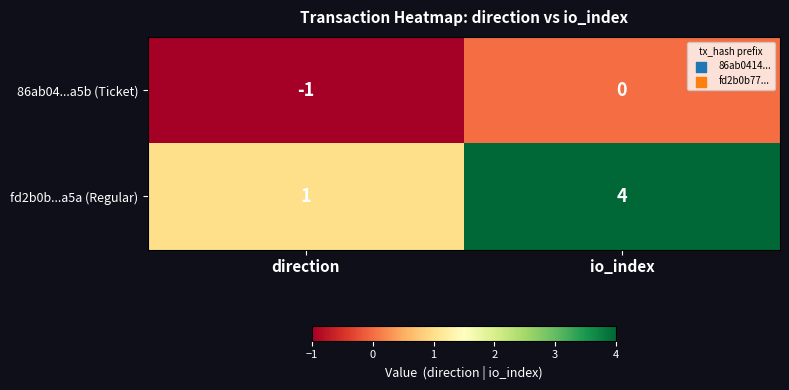

Rank the series by their maximum value, from highest to lowest.

fd2b0b...a5a (Regular), 86ab04...a5b (Ticket)